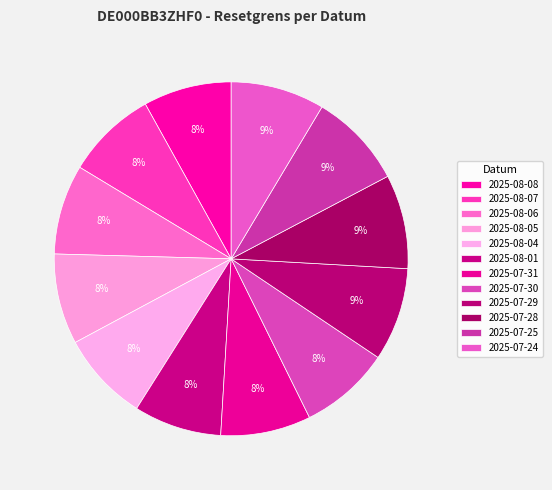

How many segments does this pie chart have?

12